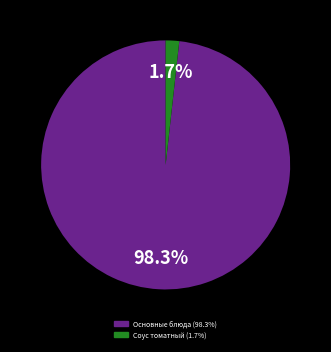

Does any single category account for the majority?

Yes